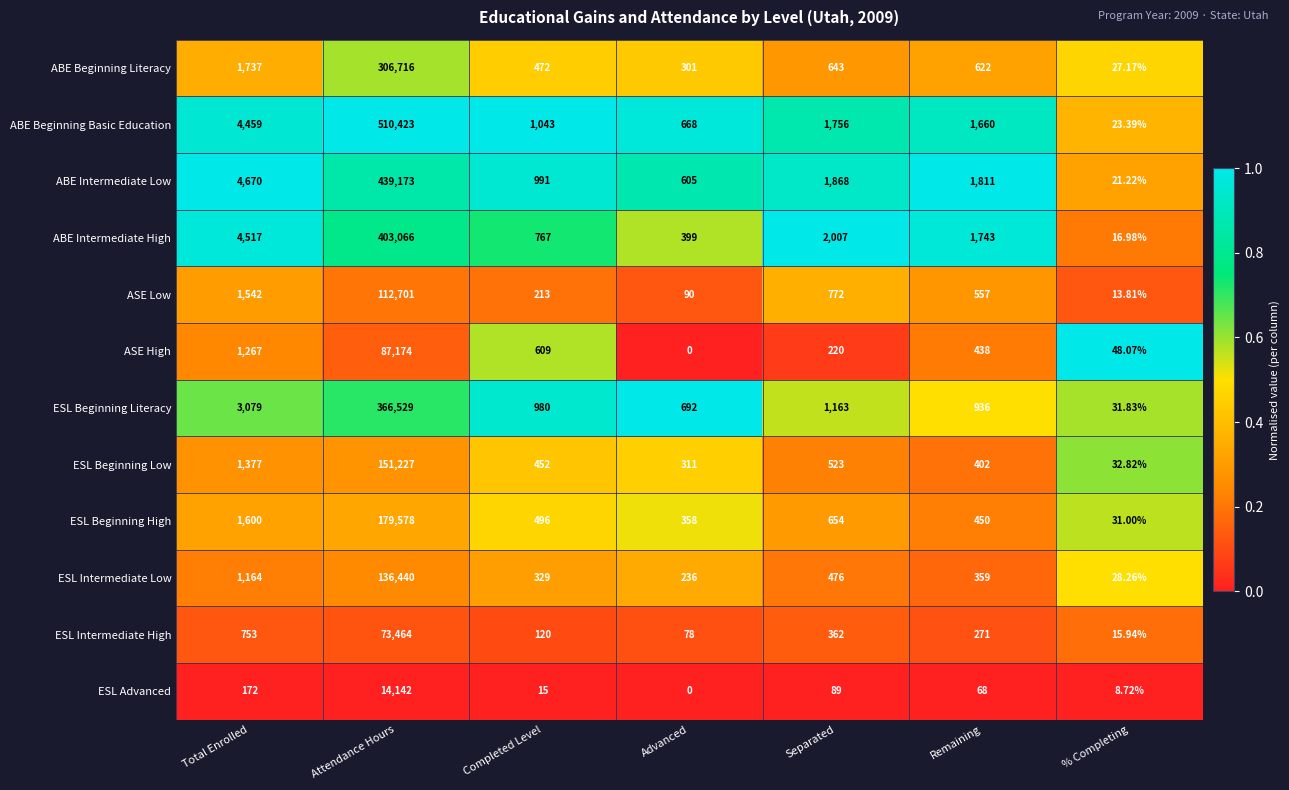

Rank the categories by ABE Intermediate High value from lowest to highest.

% Completing, Advanced, Completed Level, Remaining, Separated, Total Enrolled, Attendance Hours